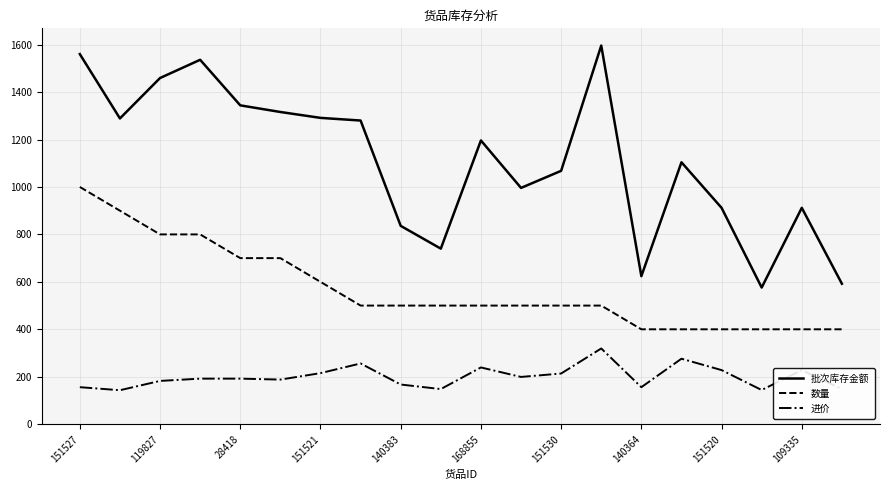

Which series has the largest total across all categories?

批次库存金额